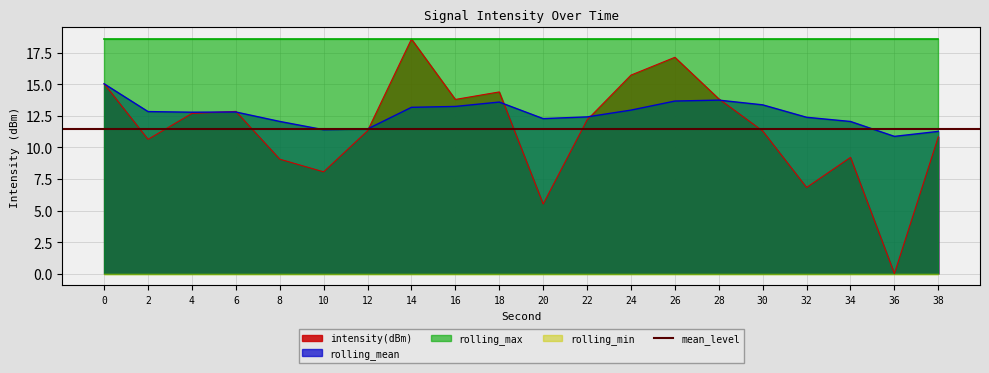

Does the chart display data point markers on the line(s)?

No